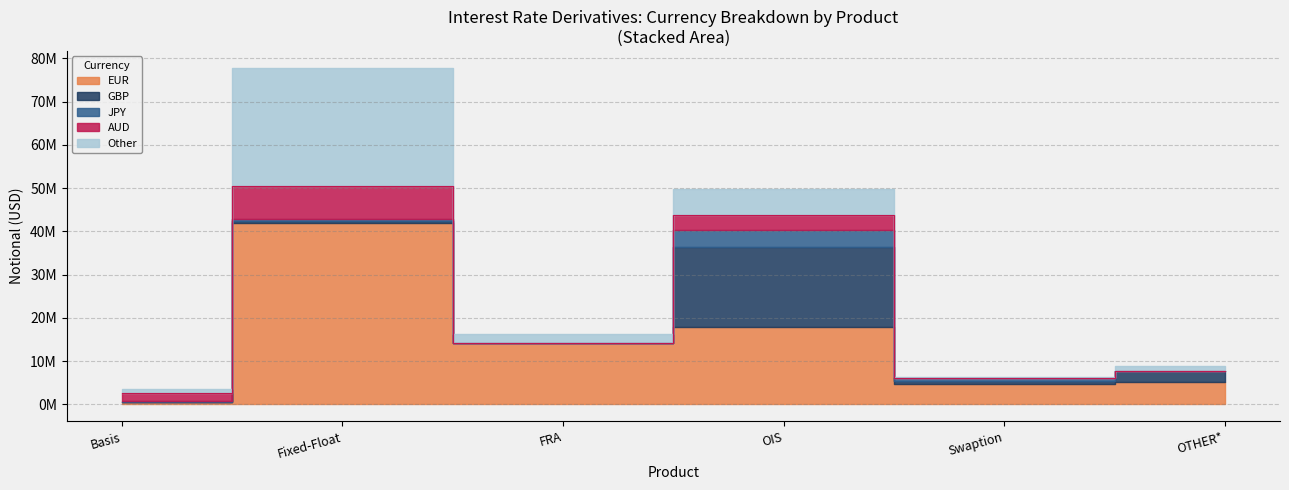

What is the average value of the EUR series?

14049725